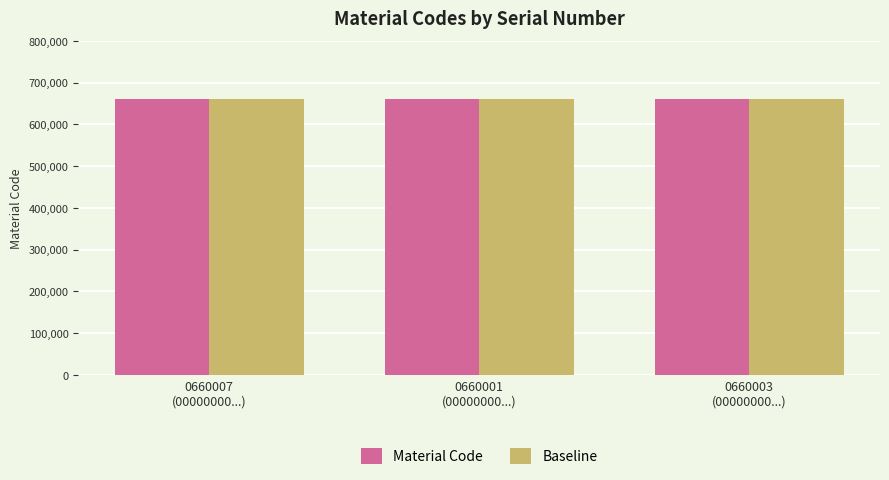

What is the highest value of the Material Code series?

660007